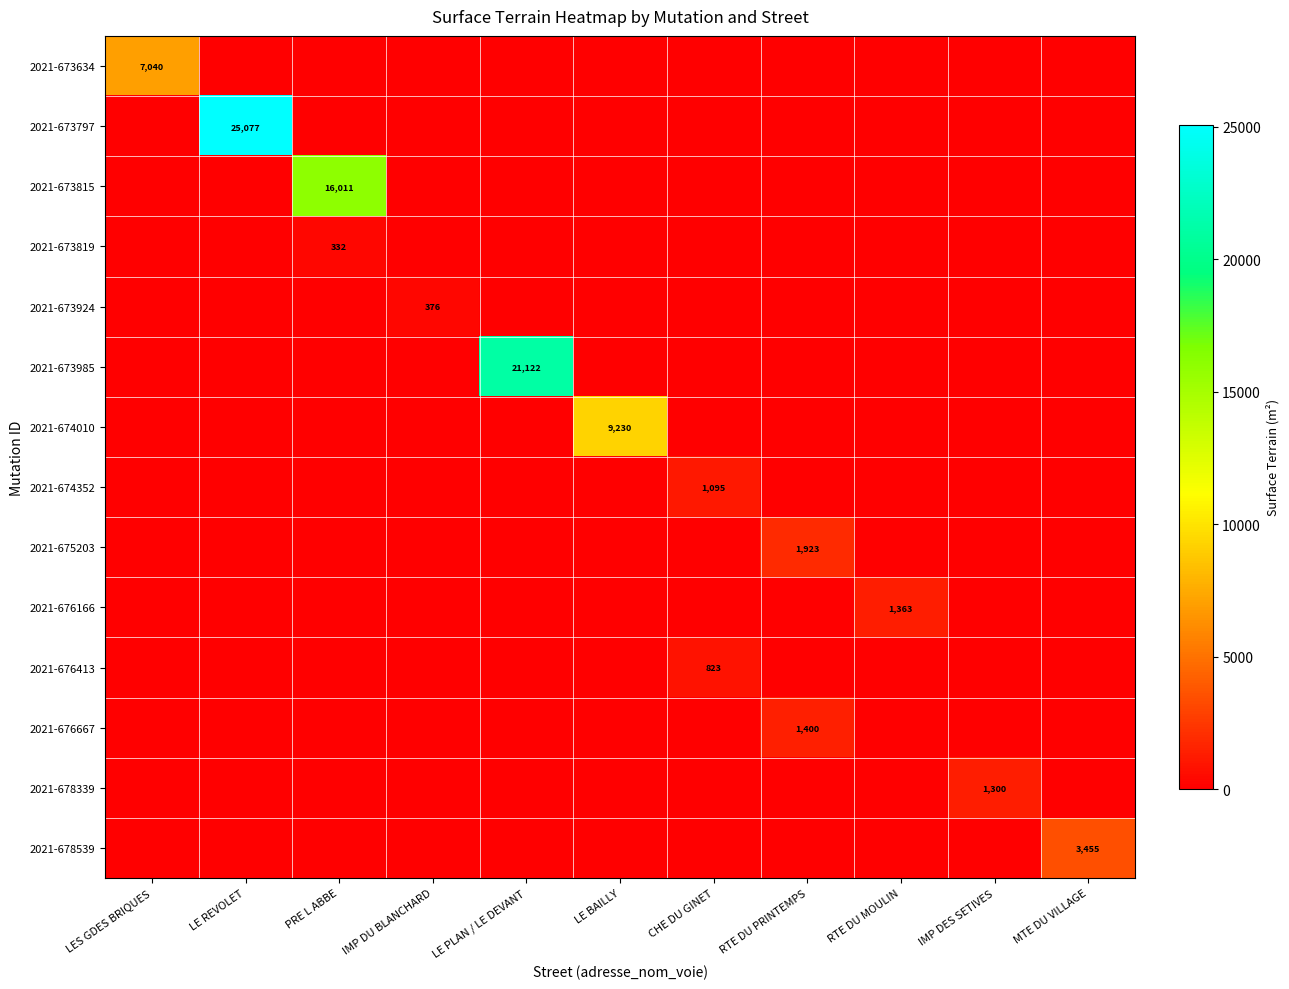

Where is 2021-673634 nearest to the value 3520?

LES GDES BRIQUES